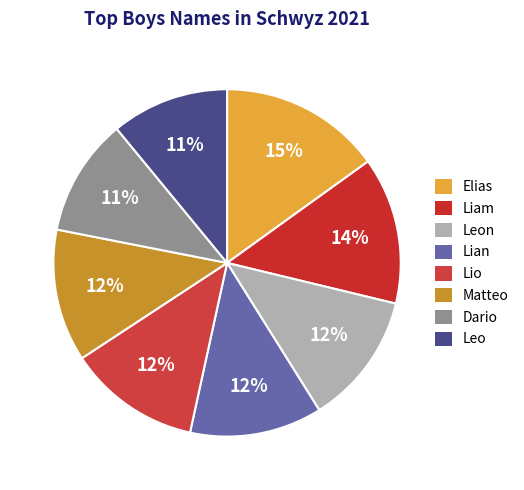

Count the number of slices in the pie.

8